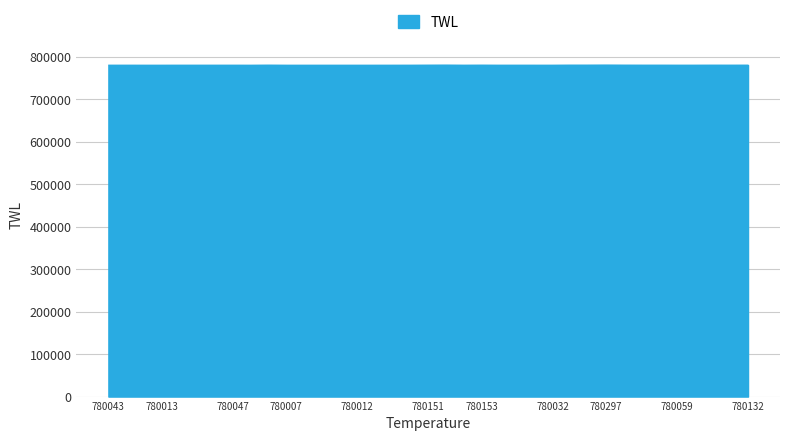

How many values are below 780045?

18